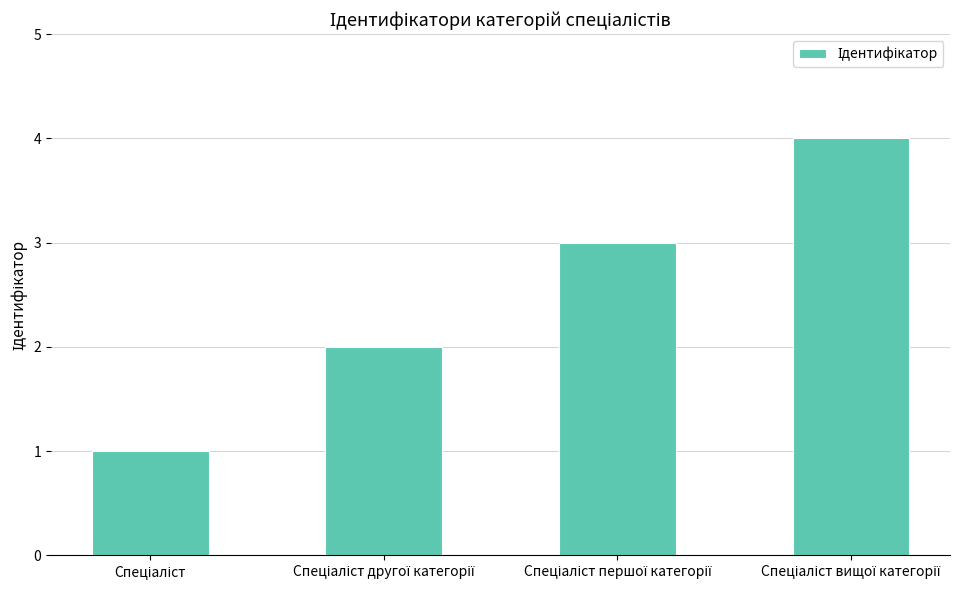

Count the number of categories in the chart.

4